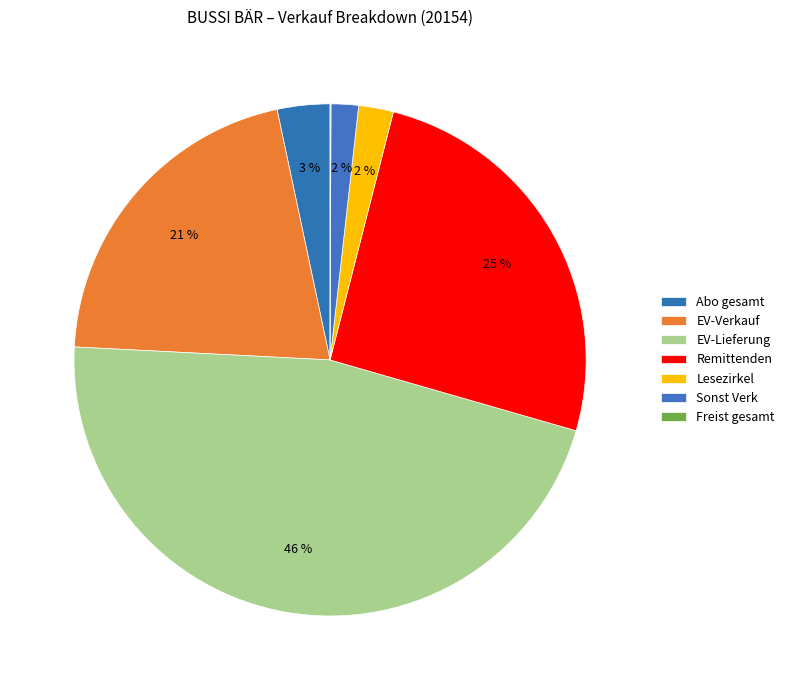

How many slices are in this pie chart?

7